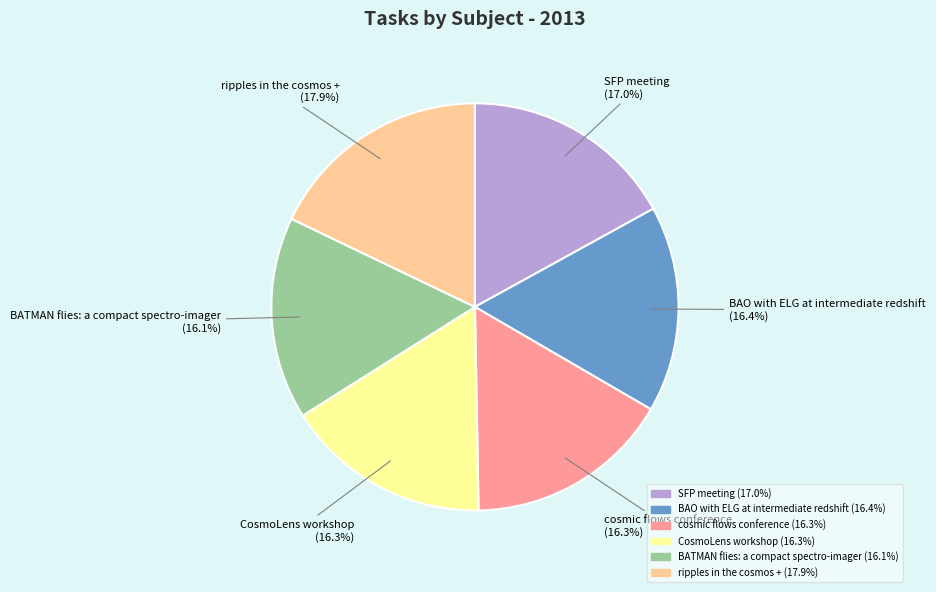

Which has a higher value, ripples in the cosmos + or BATMAN flies: a compact spectro-imager?

ripples in the cosmos +